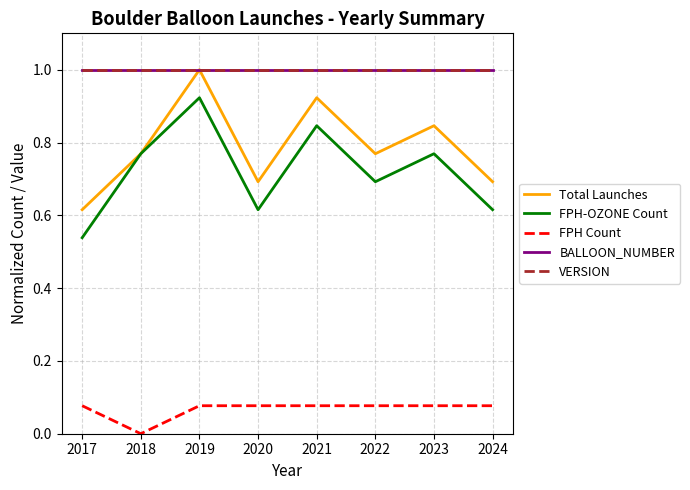

Reading right to left, extract all data points from this chart.

Total Launches: 0.7	0.8	0.8	0.9	0.7	1.0	0.8	0.6
FPH-OZONE Count: 0.6	0.8	0.7	0.8	0.6	0.9	0.8	0.5
FPH Count: 0.1	0.1	0.1	0.1	0.1	0.1	0.0	0.1
BALLOON_NUMBER: 1.0	1.0	1.0	1.0	1.0	1.0	1.0	1.0
VERSION: 1.0	1.0	1.0	1.0	1.0	1.0	1.0	1.0